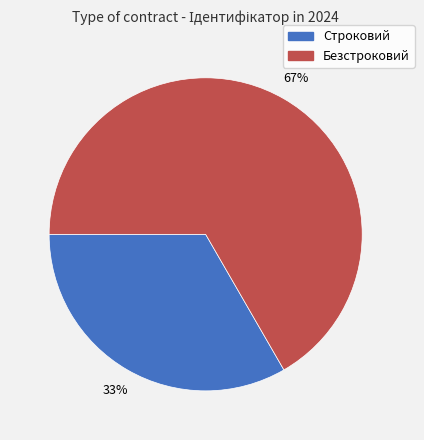

True or false: Строковий accounts for 48% of the total.

False